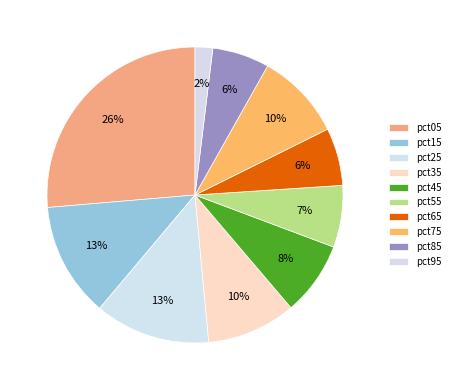

How many segments does this pie chart have?

10